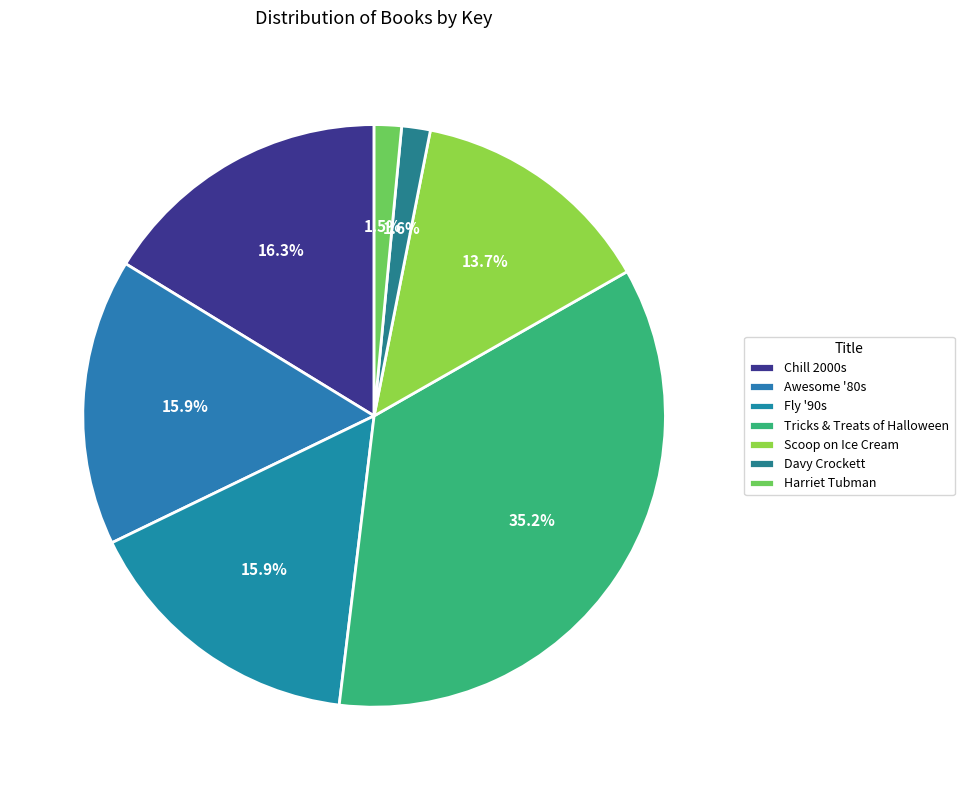

How many segments does this pie chart have?

7